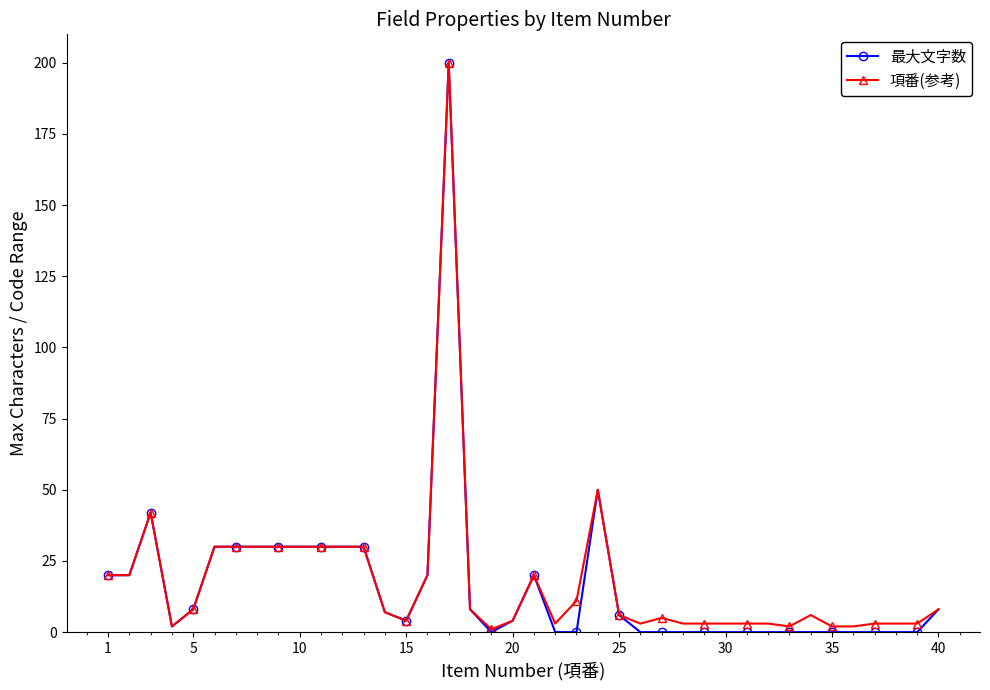

Which series has the widest spread of values?

最大文字数